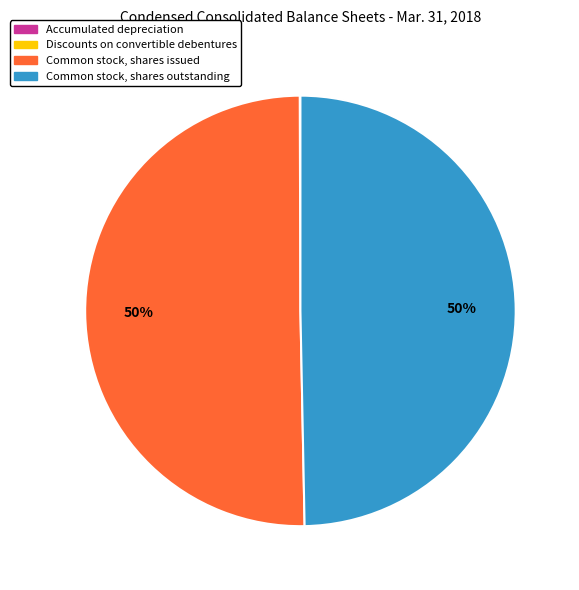

To the nearest percent, what is the difference between the largest and smallest slice percentages?

50%